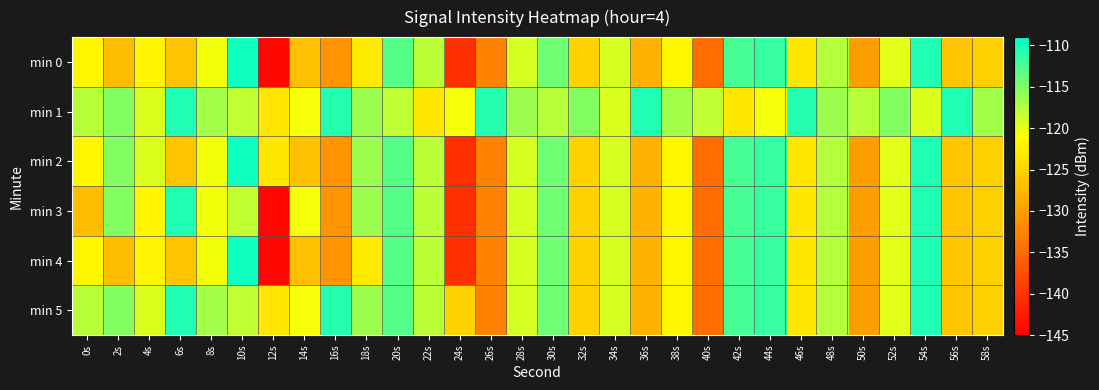

What is the spread (max minus min) of values at 34s?

0.4